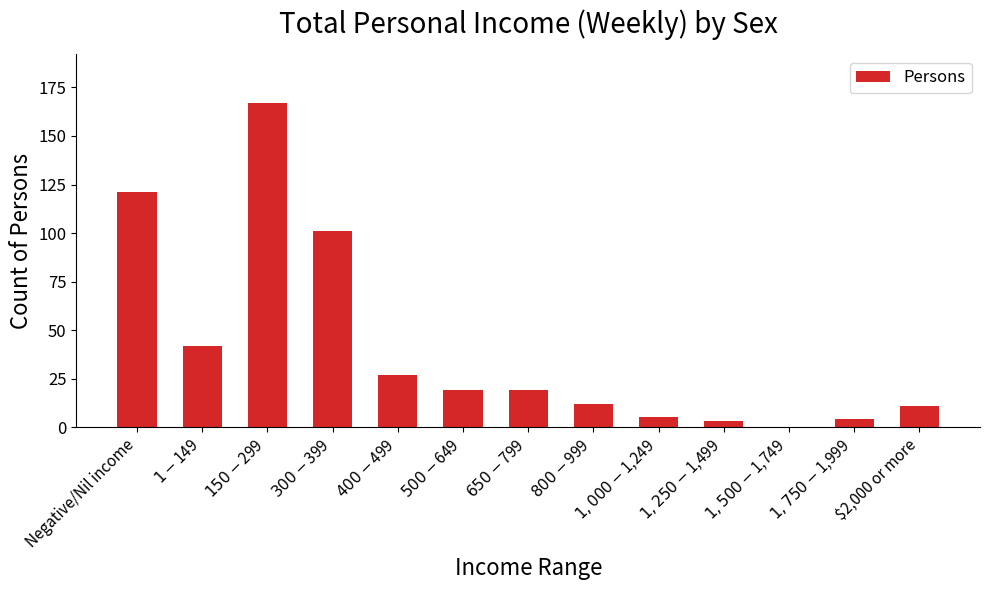

What is the average value?

41